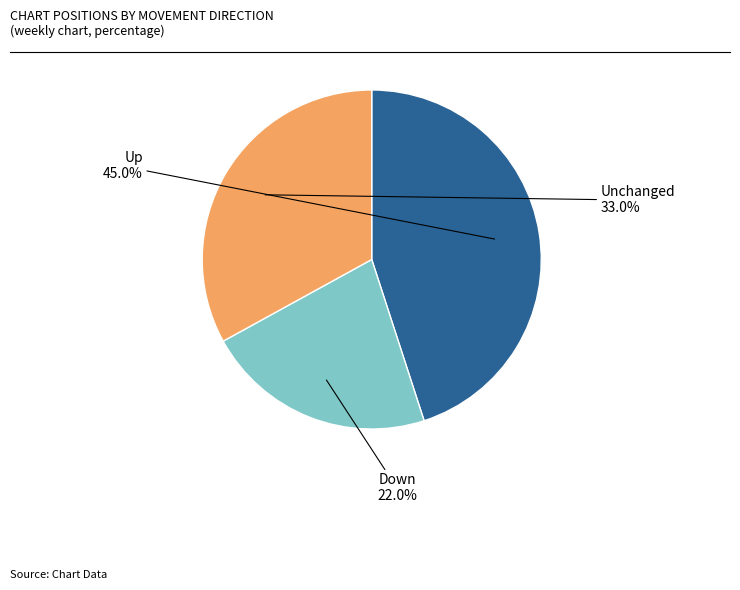

Count the number of slices in the pie.

3